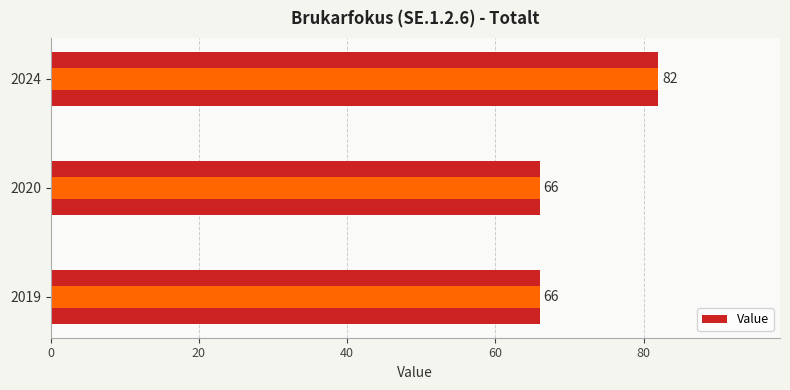

Is it true that the value at 40 is 111?

False